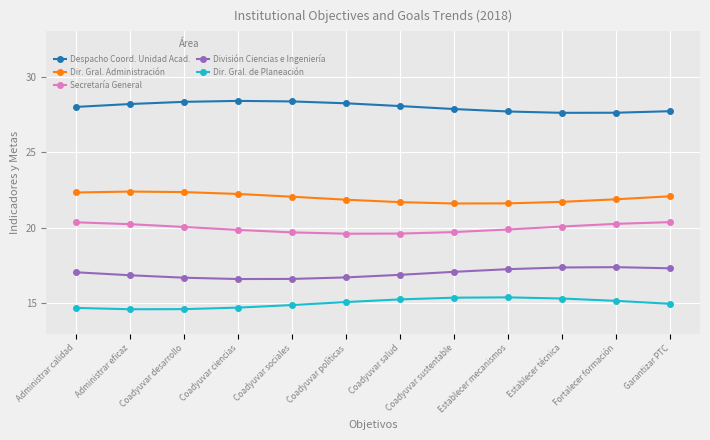

What is the value of the División Ciencias e Ingeniería point at the 4th from the left?

16.6